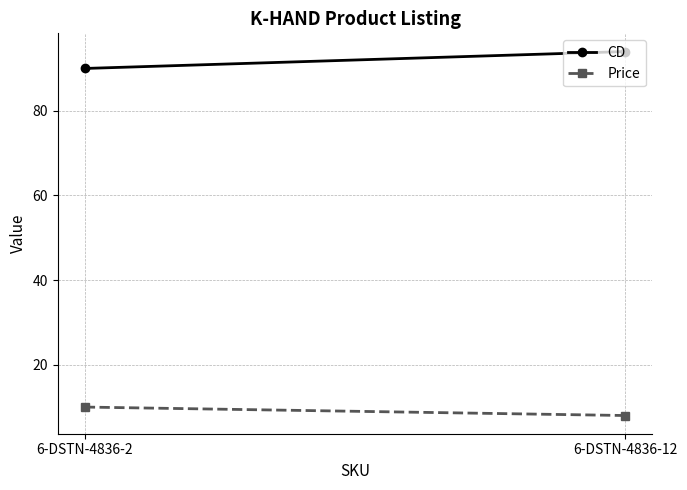

What is the sum of all Price values?

18.0